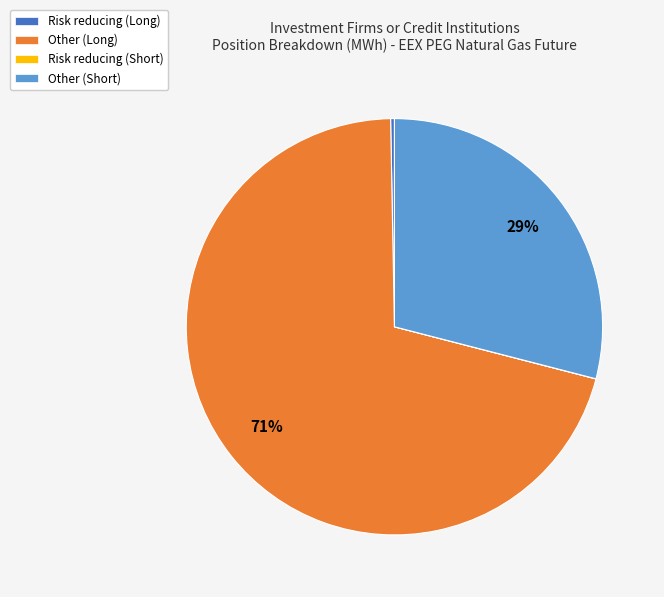

Approximately how many times larger is the value at Other (Short) compared to Other (Long)?

0.4